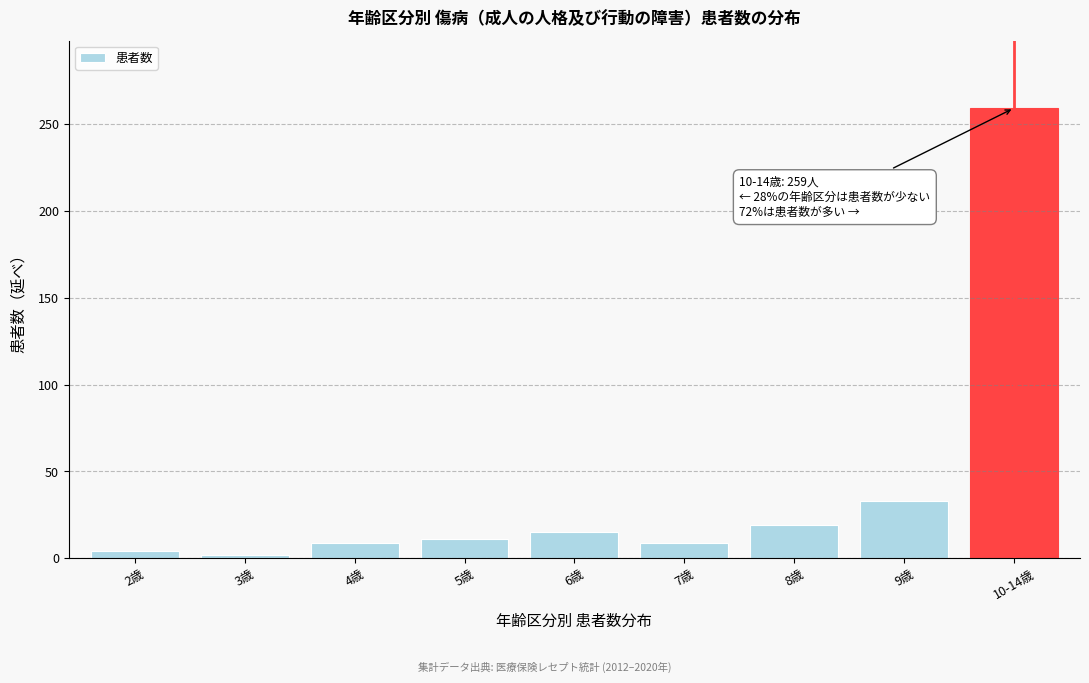

Reading left to right, what are all the values shown in this chart?

2歳=4	3歳=2	4歳=9	5歳=11	6歳=15	7歳=9	8歳=19	9歳=33	10-14歳=259